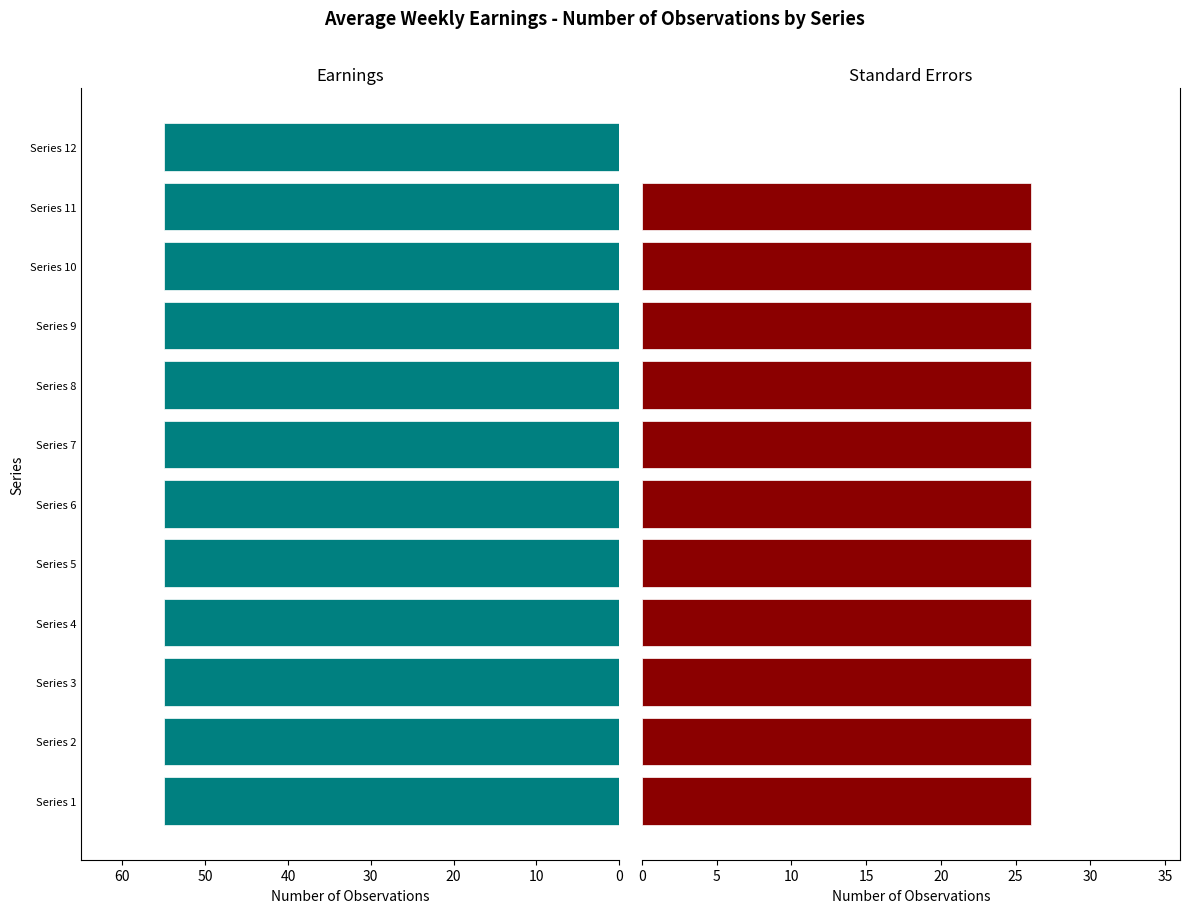

List the series in order of their overall mean, lowest first.

Earnings, Standard Errors